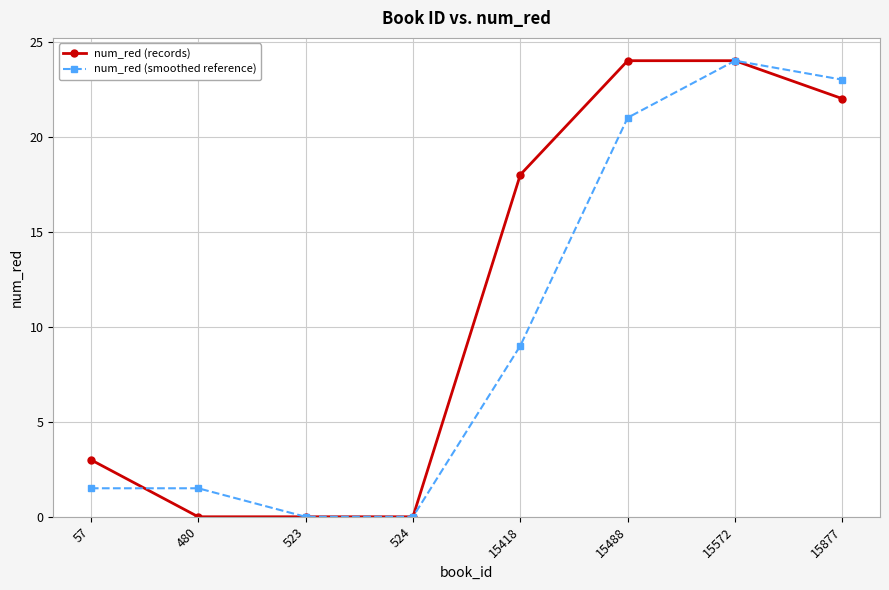

How many series are shown in this chart?

2